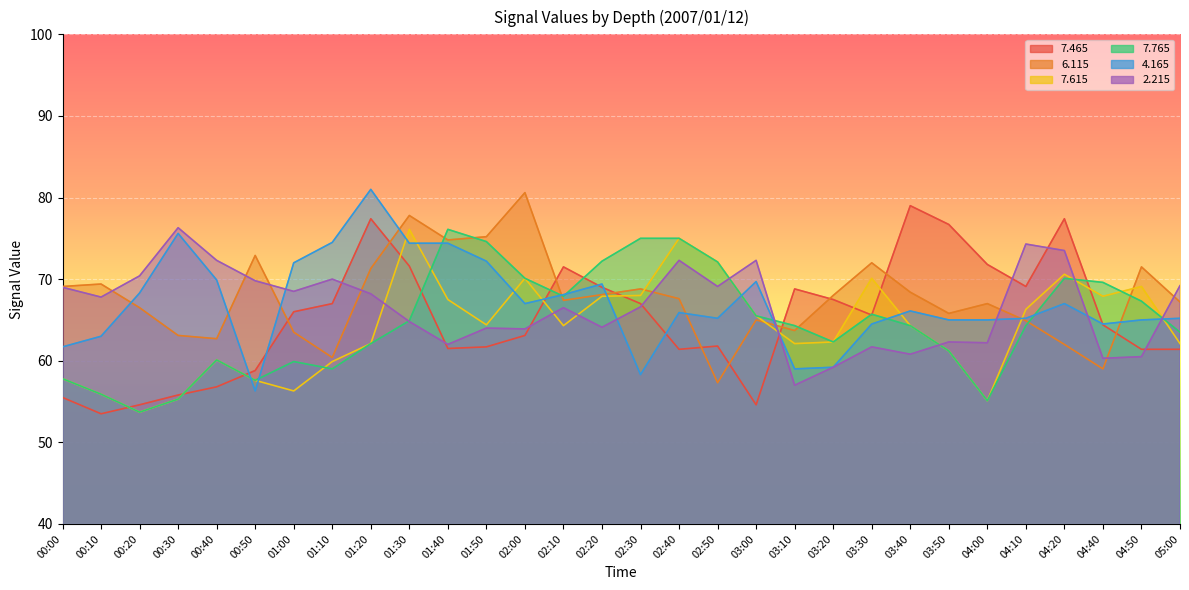

Reading right to left, extract all data points from this chart.

  7.465: 61.4	61.4	64.4	77.4	69.1	71.8	76.7	79.0	65.6	67.5	68.8	54.6	61.8	61.4	67.0	69.0	71.5	63.1	61.7	61.5	71.6	77.4	67.0	66.0	58.8	56.8	55.8	54.6	53.5	55.5
  6.115: 67.2	71.5	59.0	62.0	64.9	67.0	65.8	68.4	72.0	68.0	63.7	65.0	57.3	67.6	68.8	68.1	67.4	80.6	75.2	74.8	77.8	71.3	60.4	63.5	72.9	62.7	63.1	66.5	69.4	69.1
  7.615: 62.1	69.1	67.9	70.6	66.3	55.1	61.2	64.3	70.1	62.3	62.1	65.5	72.1	75.0	68.0	67.9	64.3	70.1	64.4	67.5	76.1	62.1	59.9	56.3	57.6	60.1	55.3	53.7	55.9	57.8
  7.765: 63.5	67.3	69.6	70.1	64.3	55.1	61.2	64.3	65.7	62.3	64.3	65.5	72.1	75.0	75.0	72.2	67.9	70.1	74.6	76.1	64.9	62.1	59.0	59.9	57.6	60.1	55.3	53.7	55.9	57.8
  4.165: 65.2	65.0	64.5	67.0	65.2	65.0	65.0	66.1	64.5	59.2	59.0	69.7	65.2	65.9	58.3	69.4	68.1	67.0	72.2	74.4	74.4	81.0	74.5	72.0	56.3	69.9	75.6	68.3	63.0	61.7
  2.215: 69.2	60.5	60.3	73.5	74.3	62.2	62.3	60.8	61.7	59.2	57.0	72.3	69.1	72.3	66.6	64.1	66.5	63.9	64.0	62.0	64.8	68.2	70.0	68.5	69.8	72.3	76.3	70.4	67.8	69.0